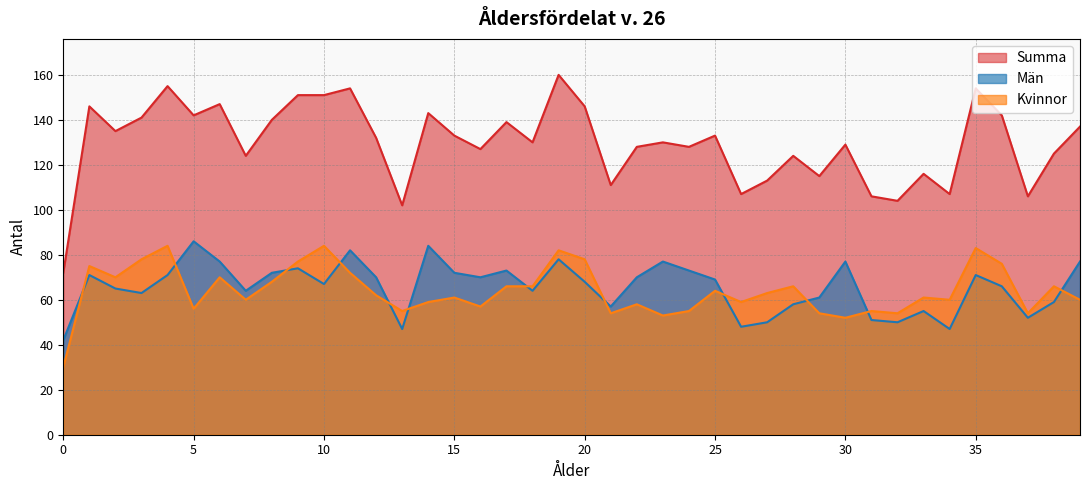

Reading right to left, what are all the values shown in this chart?

Kvinnor: 39=60	38=66	37=54	36=76	35=83	34=60	33=61	32=54	31=55	30=52	29=54	28=66	27=63	26=59	25=64	24=55	23=53	22=58	21=54	20=78	19=82	18=66	17=66	16=57	15=61	14=59	13=55	12=62	11=72	10=84	9=77	8=68	7=60	6=70	5=56	4=84	3=78	2=70	1=75	0=30
Män: 39=77	38=59	37=52	36=66	35=71	34=47	33=55	32=50	31=51	30=77	29=61	28=58	27=50	26=48	25=69	24=73	23=77	22=70	21=57	20=68	19=78	18=64	17=73	16=70	15=72	14=84	13=47	12=70	11=82	10=67	9=74	8=72	7=64	6=77	5=86	4=71	3=63	2=65	1=71	0=42
Summa: 39=137	38=125	37=106	36=142	35=154	34=107	33=116	32=104	31=106	30=129	29=115	28=124	27=113	26=107	25=133	24=128	23=130	22=128	21=111	20=146	19=160	18=130	17=139	16=127	15=133	14=143	13=102	12=132	11=154	10=151	9=151	8=140	7=124	6=147	5=142	4=155	3=141	2=135	1=146	0=72